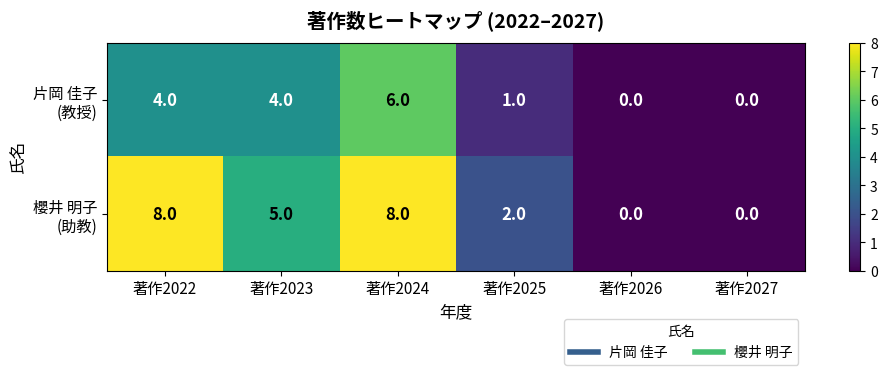

What is the total value across all series at 著作2023?

9